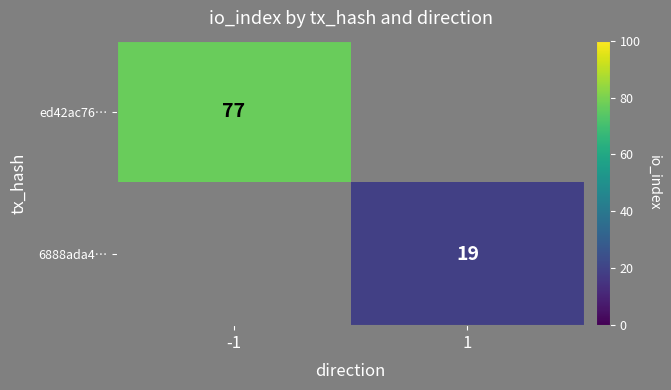

Is the value of ed42ac76… at -1 greater than the value of 6888ada4… at 1?

Yes